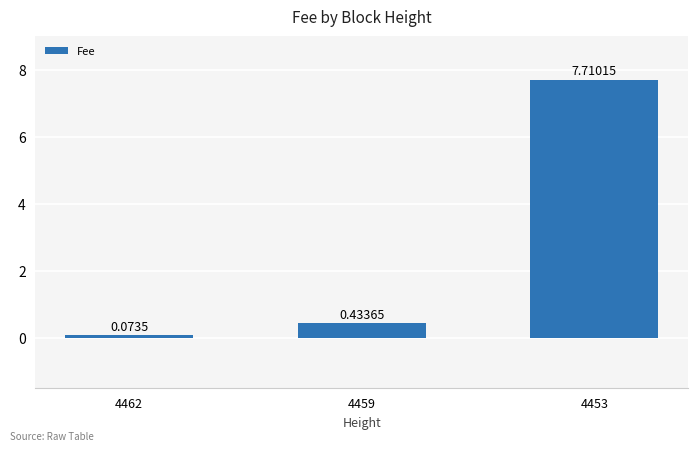

At which category does the chart reach its minimum across all series?

4462